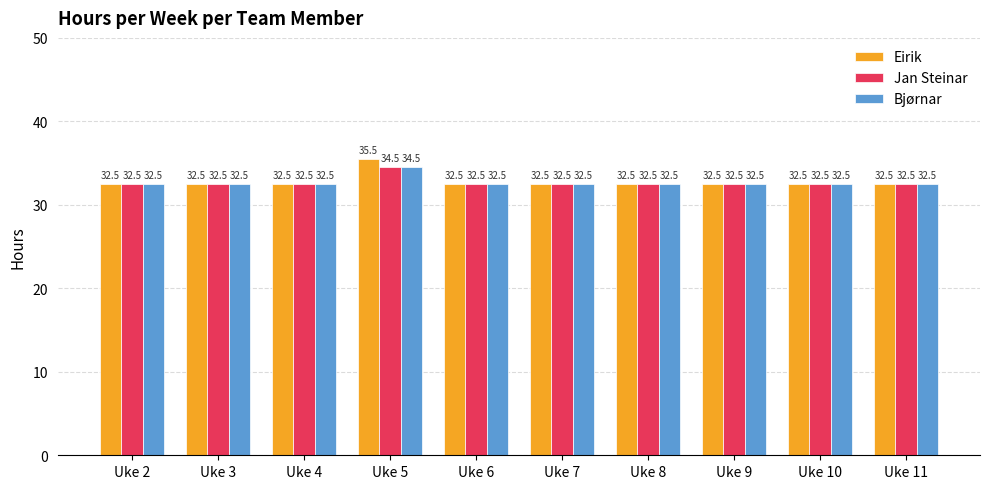

How many bars are there in each group?

3